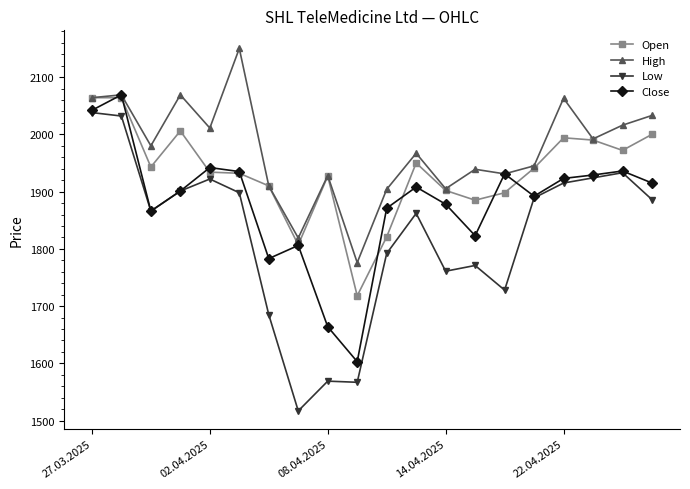

Which series has the largest total across all categories?

High